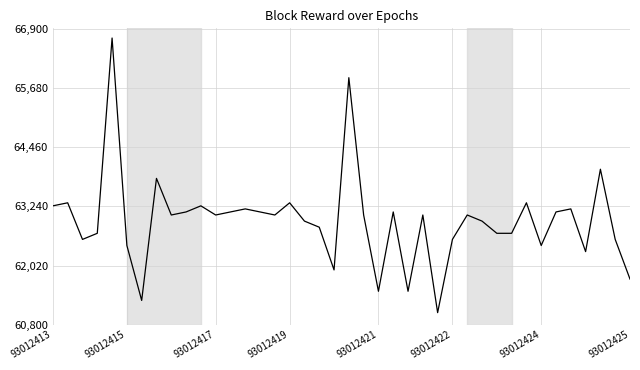

True or false: there are more than 1 points higher than both neighbors.

True